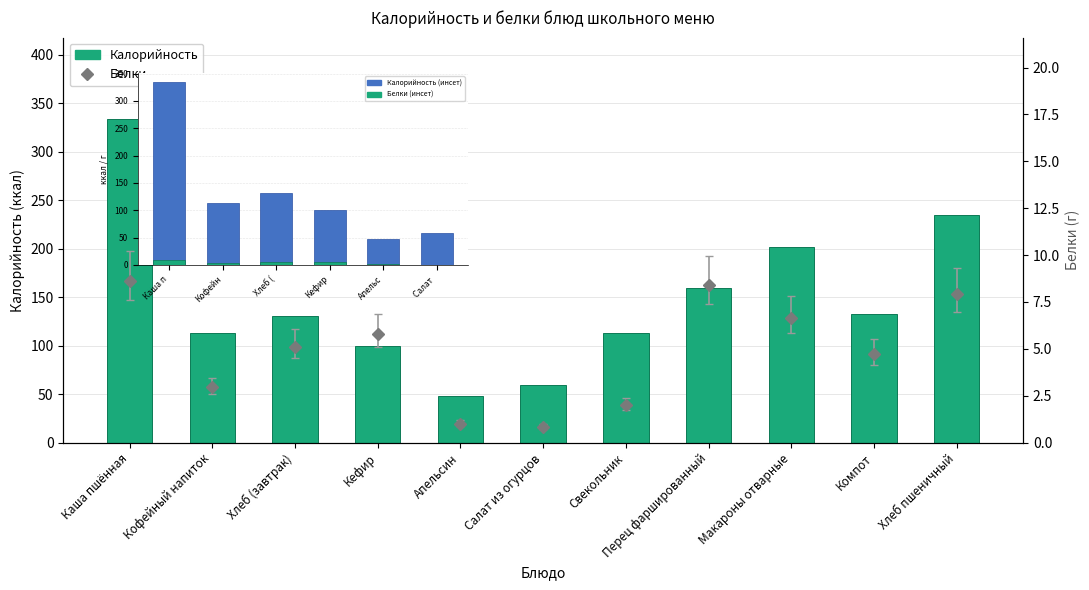

What is the greatest value displayed?

334.2